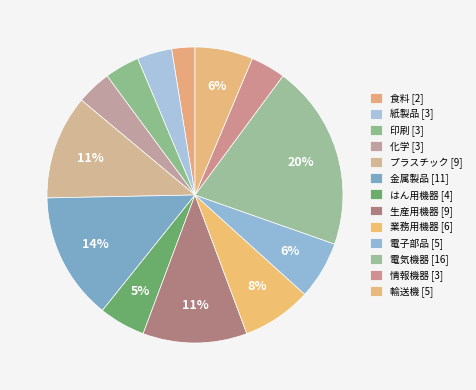

Count the number of slices in the pie.

13